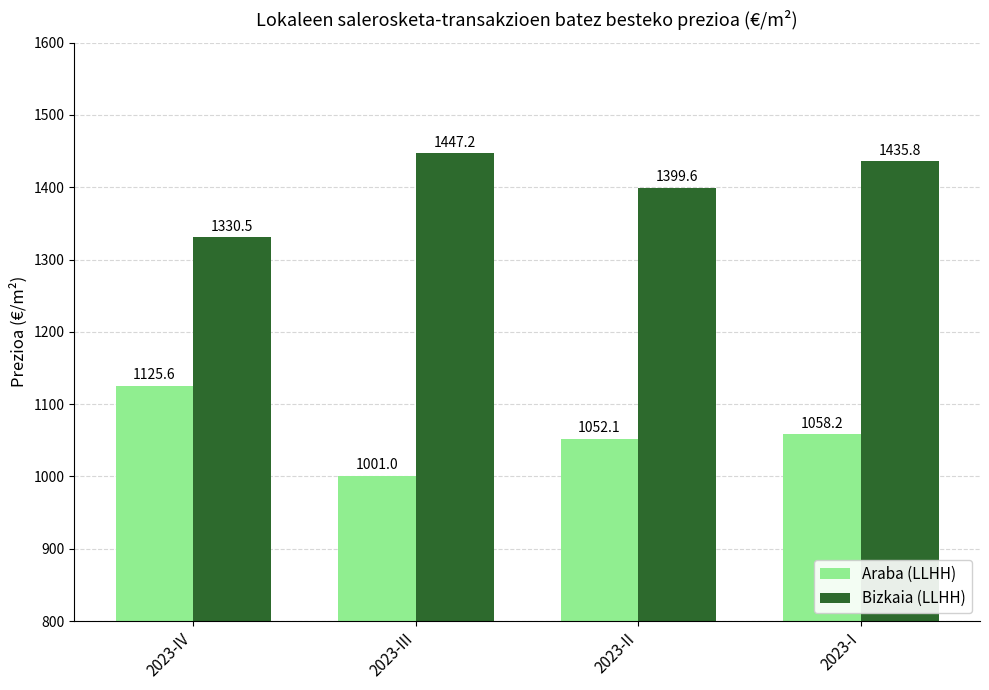

Which series has the largest range (max minus min)?

Araba (LLHH)